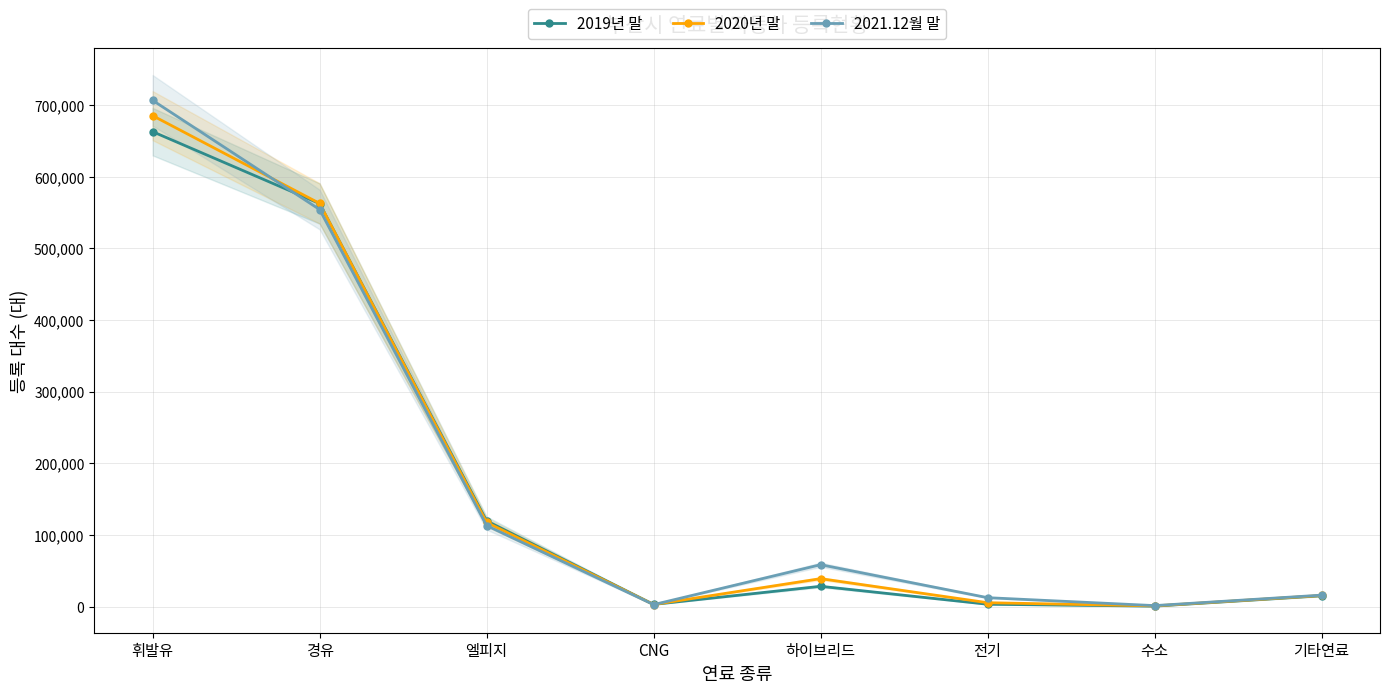

What is the total value across all series at 전기?

20946